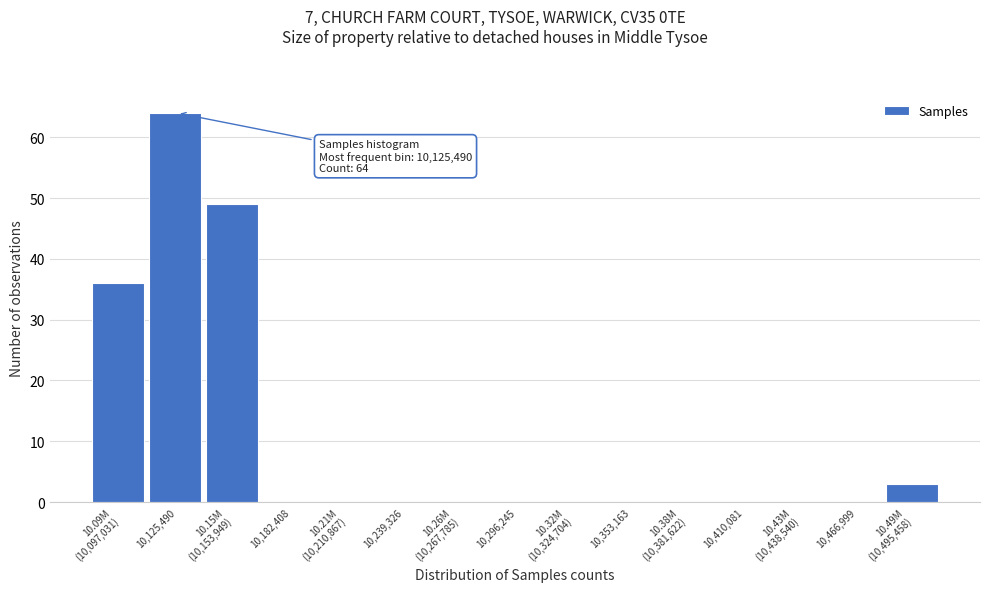

What is the sum of all values?

152